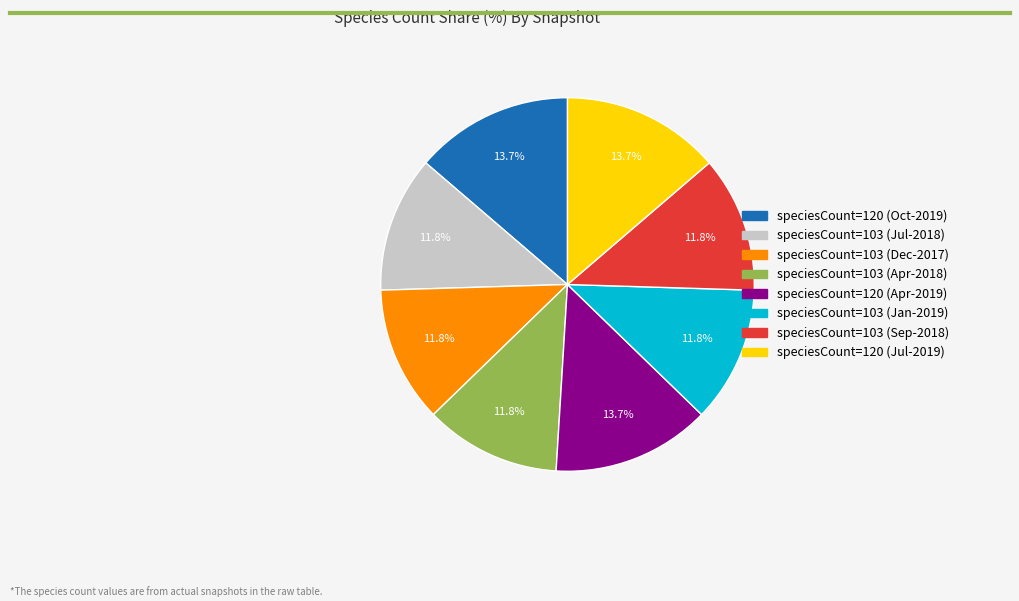

Is there a majority slice in this chart?

No